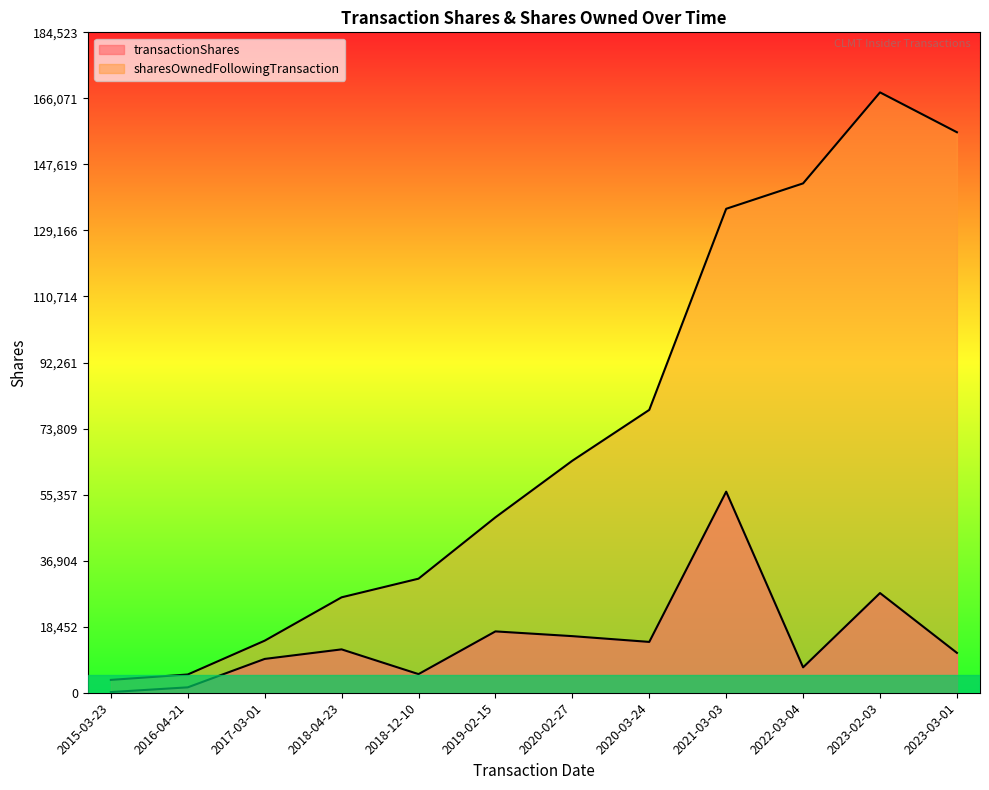

At which category is the sum across all series the highest?

2023-02-03